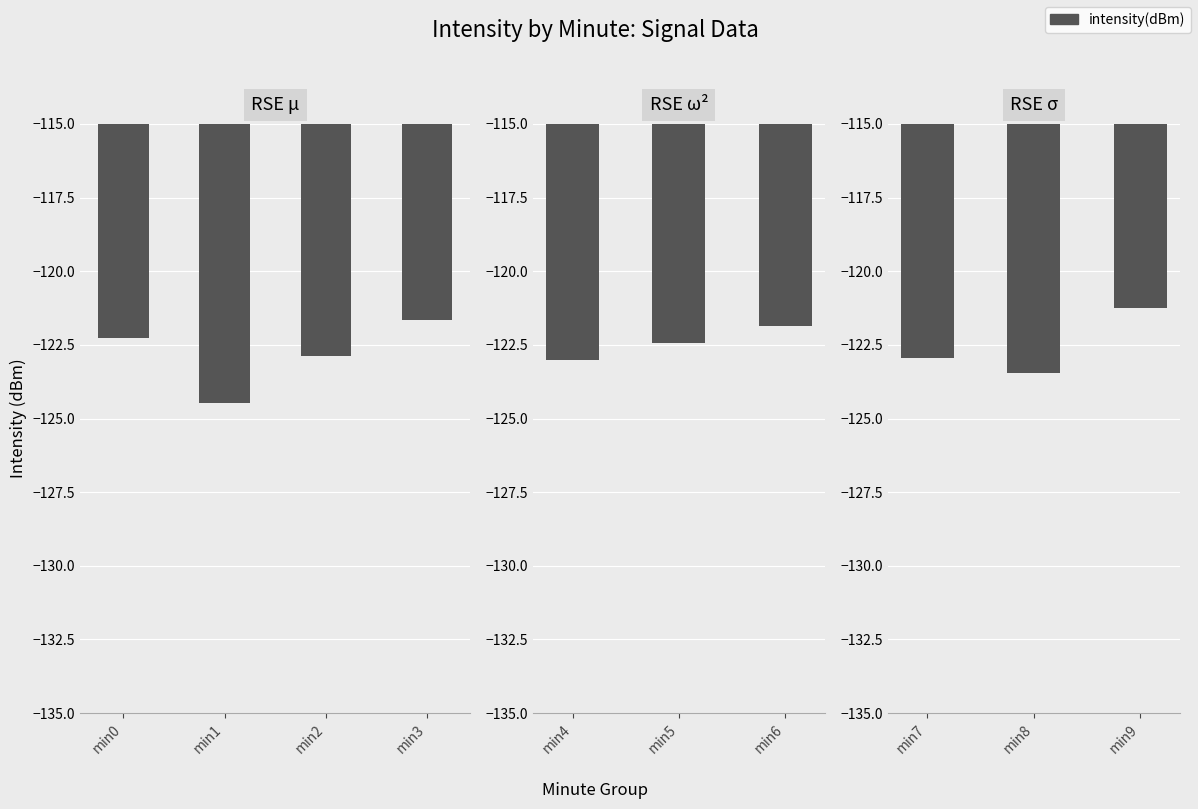

True or false: the data shows -193.0 at 8.

False